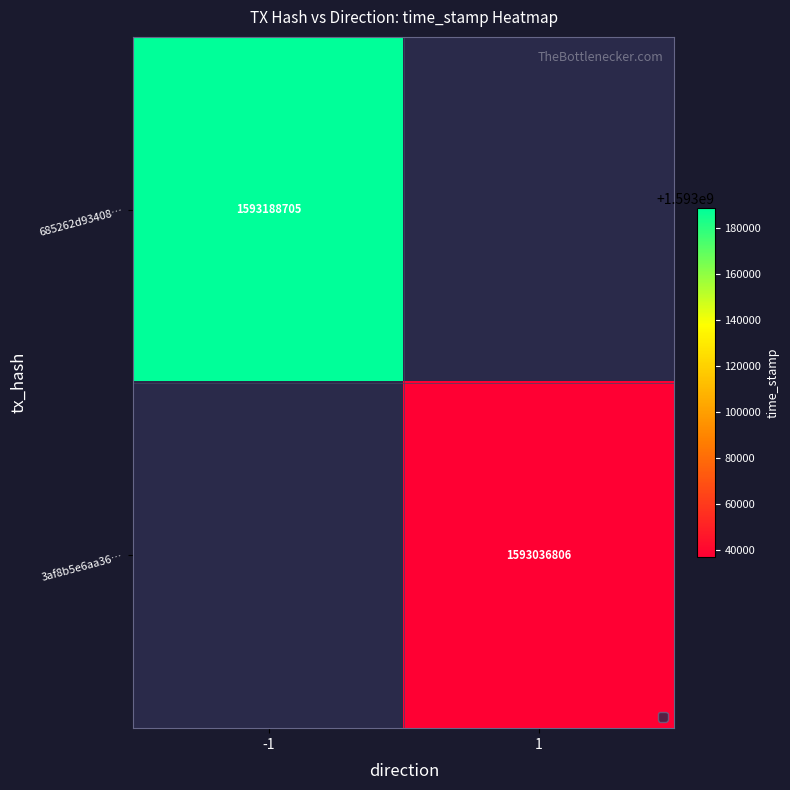

True or false: 685262d93408… has a value of 1593188705 at -1.

True